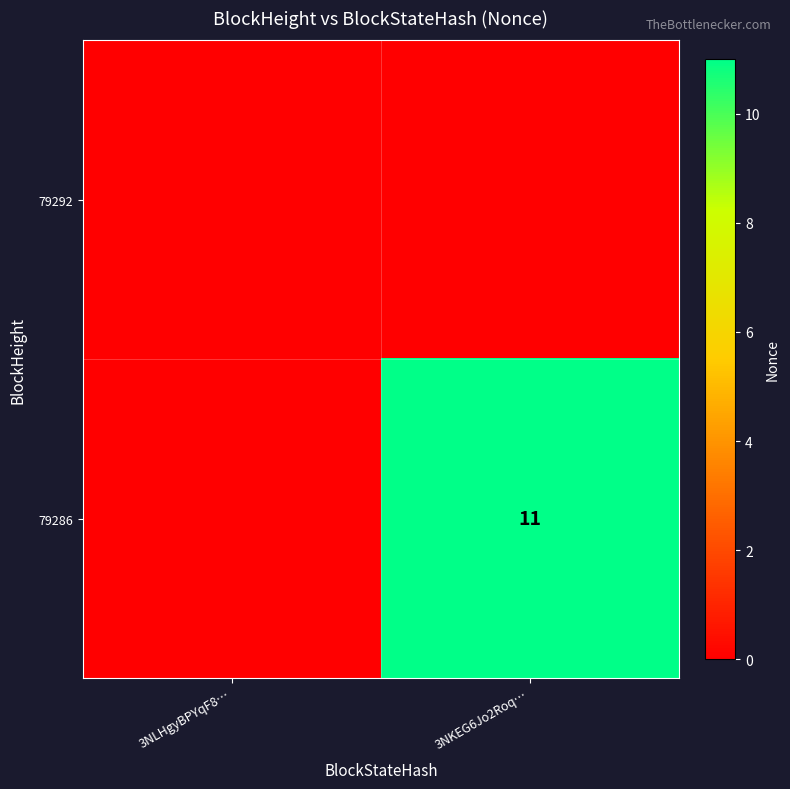

Which has a higher value, 3NLHgyBPYqF8… or 3NKEG6Jo2Roq…?

3NLHgyBPYqF8…